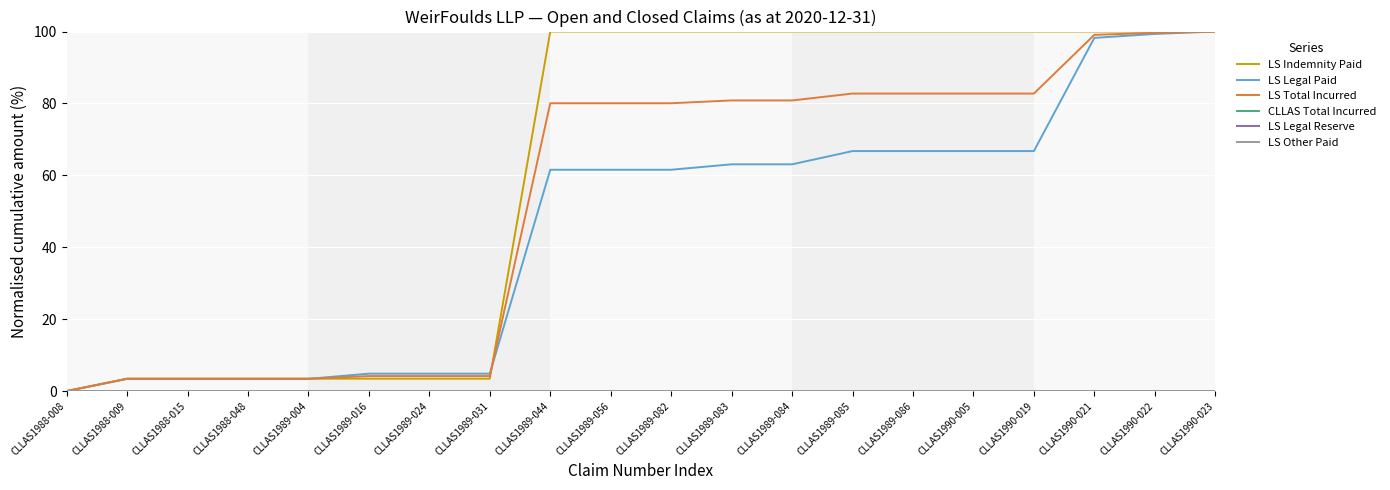

How many lines are shown in the chart?

6